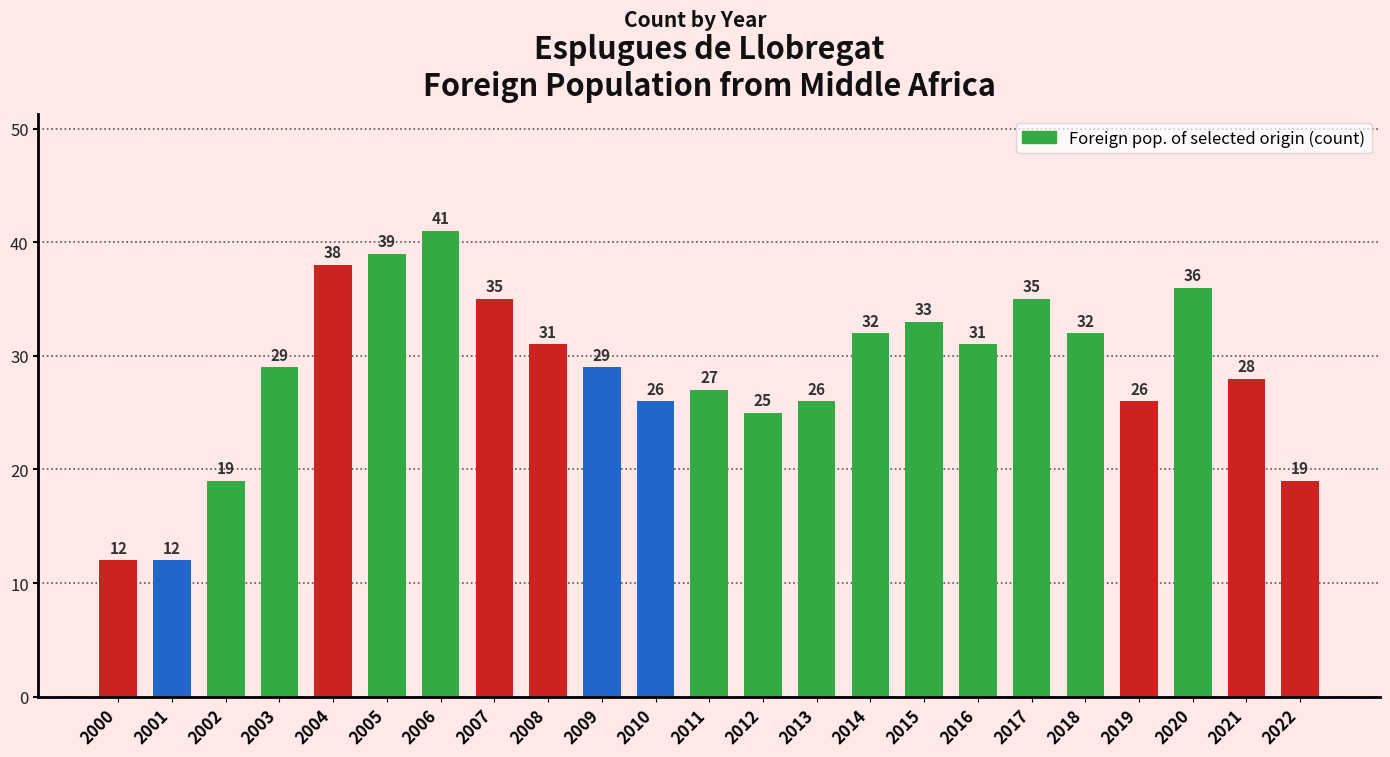

Between 2003 and 2005, which is larger?

2005